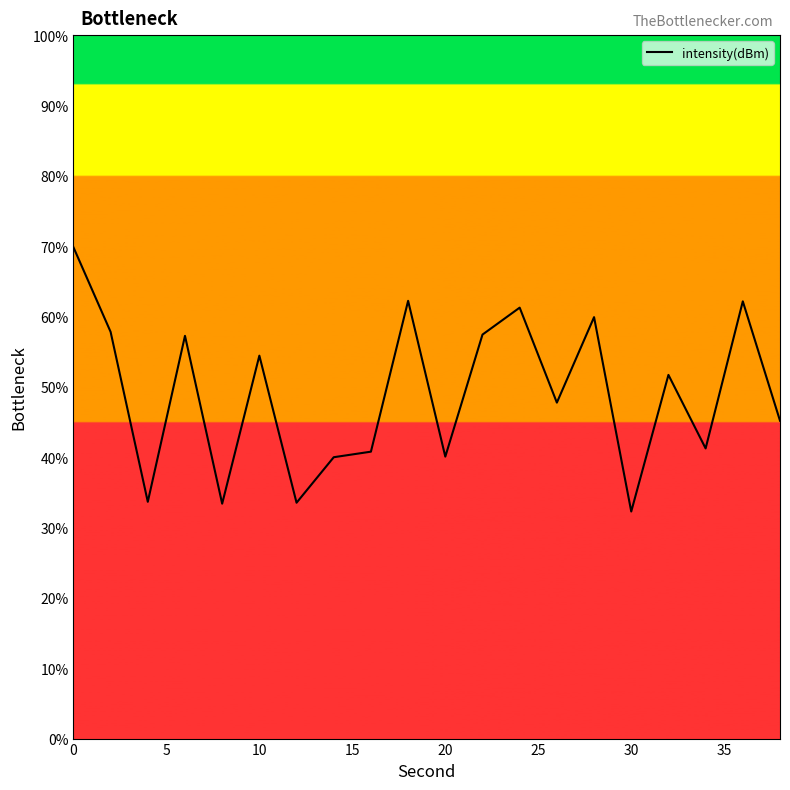

What is the difference between the maximum and minimum values?

37.6